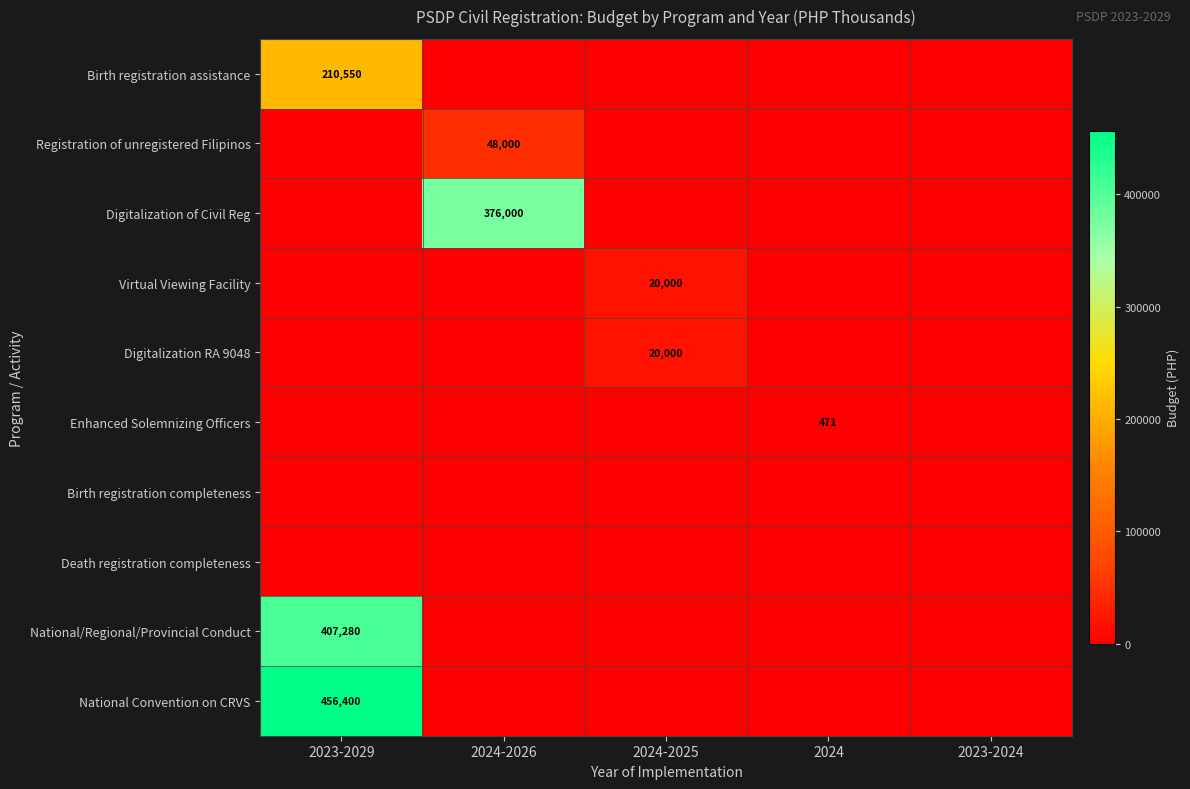

The Birth registration assistance series shows 210550 at 2023-2029. True or false?

True